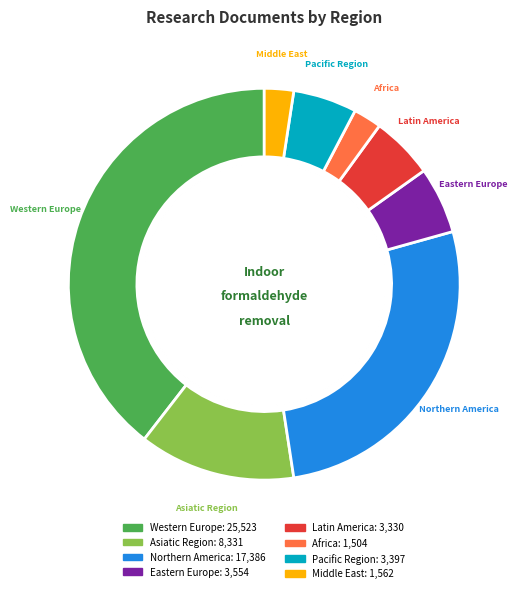

How many slices are in this pie chart?

8